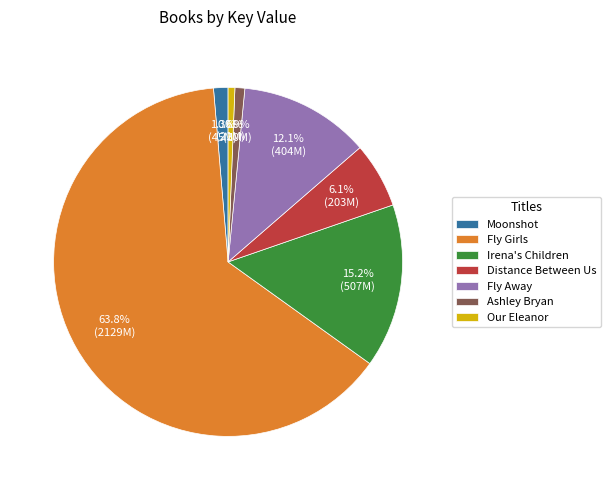

Is Irena's Children the majority of the pie?

No